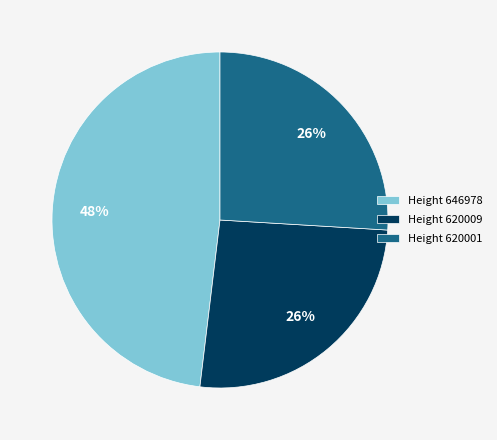

Count the number of slices in the pie.

3